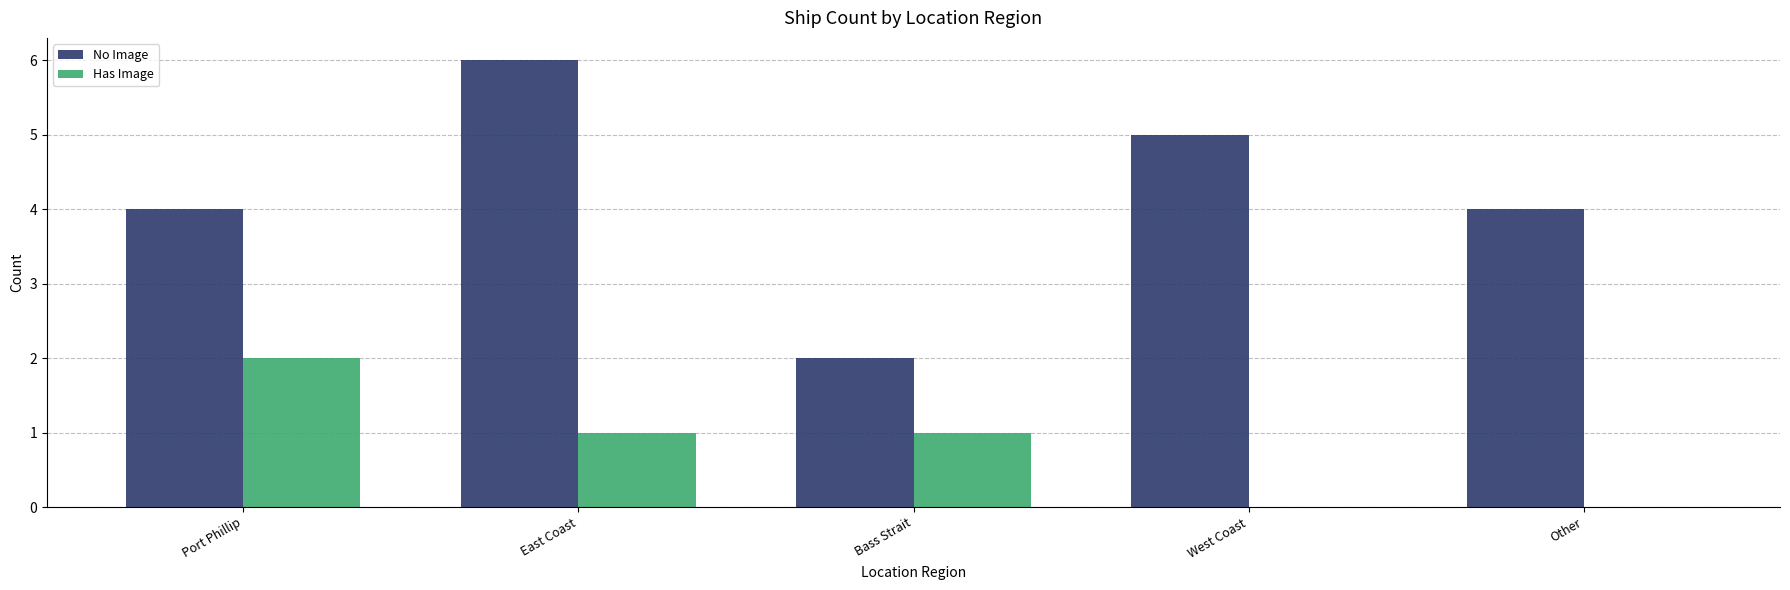

Count the number of categories in the chart.

5